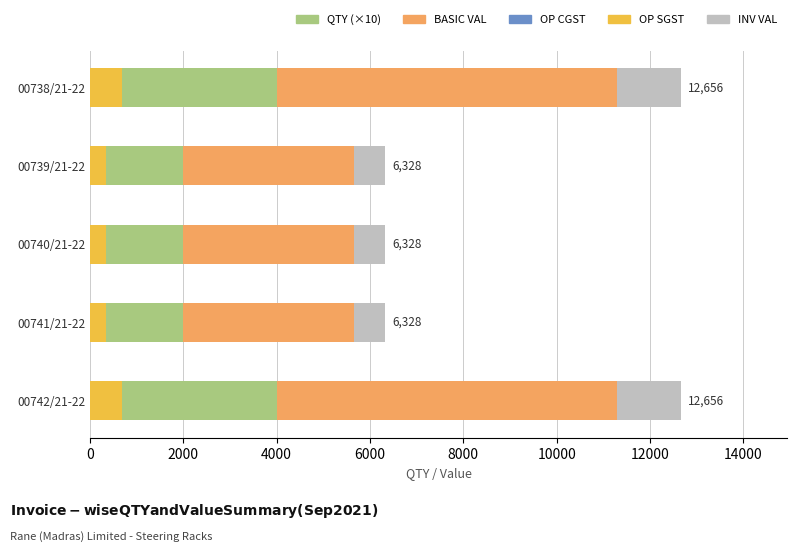

What are all the series names shown in the legend?

INV VAL, BASIC VAL, QTY (×10), OP CGST, OP SGST